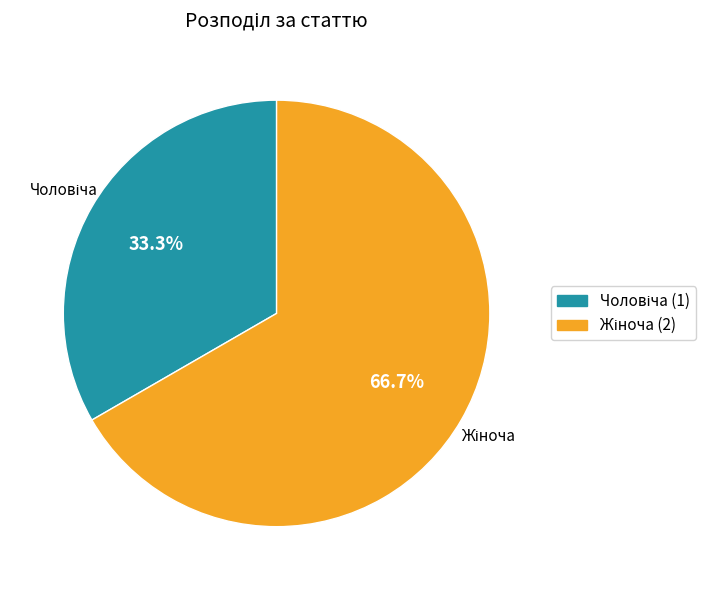

Does any single category account for the majority?

Yes